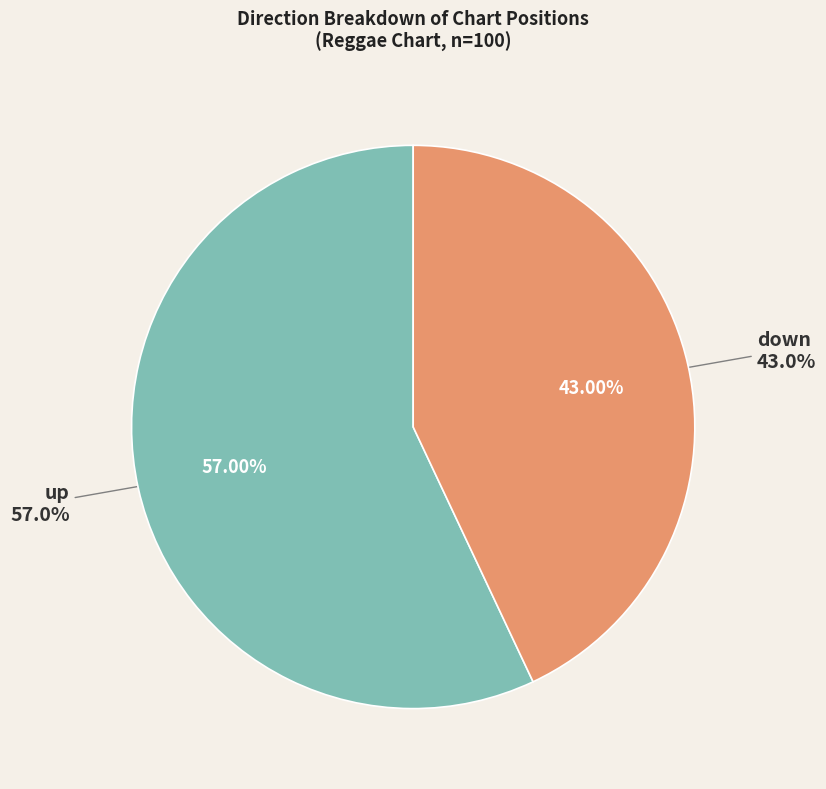

To the nearest percent, what is the combined percentage of up and down?

100%